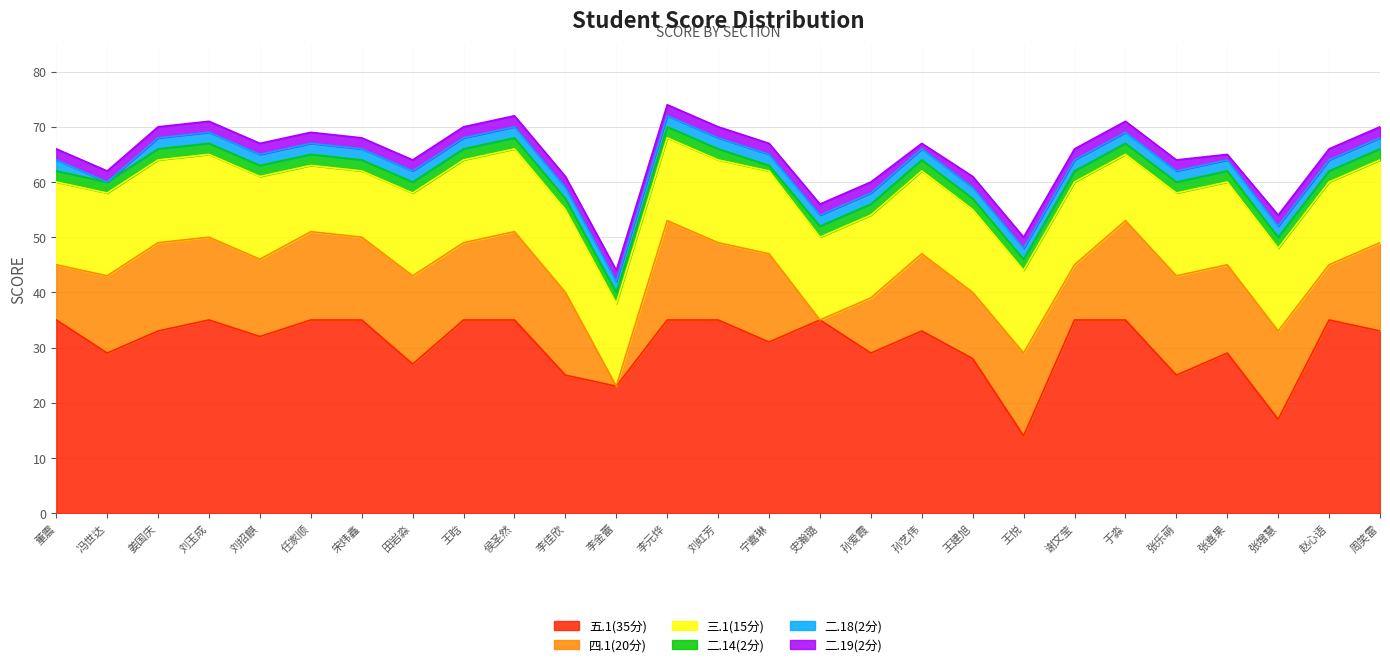

Reading right to left, list all the values displayed in this chart.

五.1(35分): 33	35	17	29	25	35	35	14	28	33	29	35	31	35	35	23	25	35	35	27	35	35	32	35	33	29	35
四.1(20分): 16	10	16	16	18	18	10	15	12	14	10	0	16	14	18	0	15	16	14	16	15	16	14	15	16	14	10
三.1(15分): 15	15	15	15	15	12	15	15	15	15	15	15	15	15	15	15	15	15	15	15	12	12	15	15	15	15	15
二.14(2分): 2	2	2	2	2	2	2	2	2	2	2	2	1	2	2	2	2	2	2	2	2	2	2	2	2	2	2
二.18(2分): 2	2	2	2	2	2	2	2	2	2	2	2	2	2	2	2	2	2	2	2	2	2	2	2	2	0	2
二.19(2分): 2	2	2	1	2	2	2	2	2	1	2	2	2	2	2	2	2	2	2	2	2	2	2	2	2	2	2